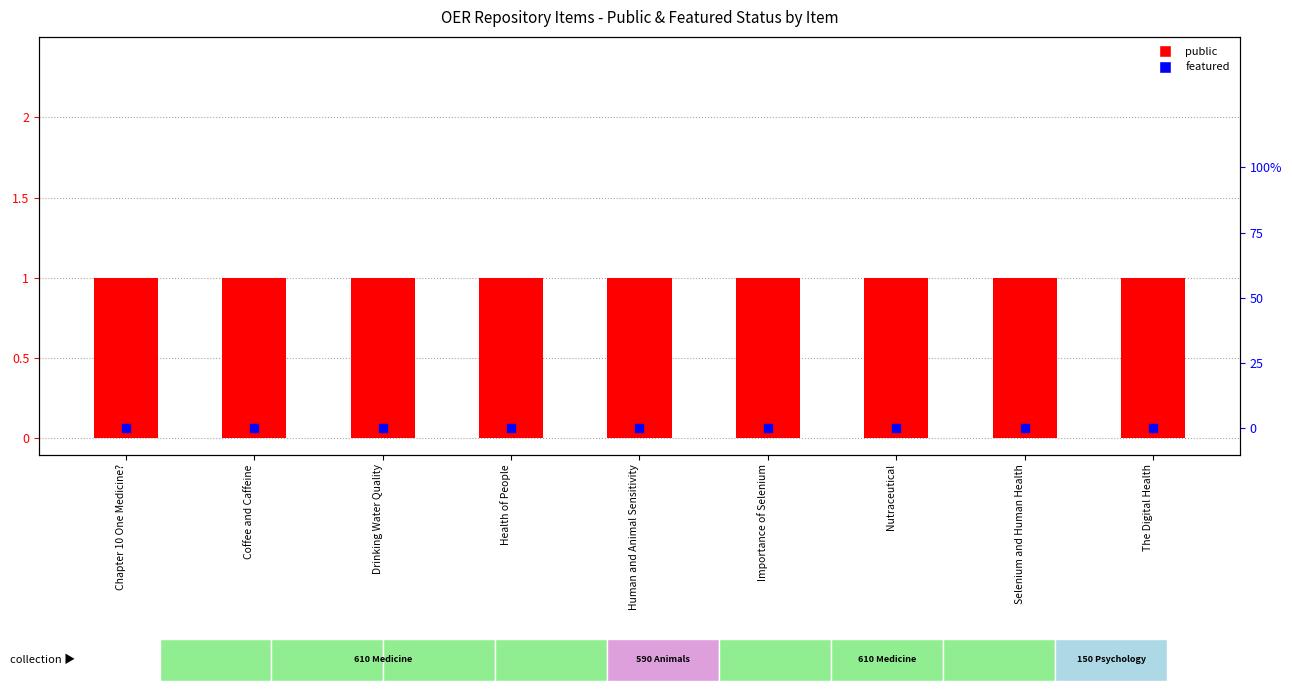

What are all the series names shown in the legend?

public, featured